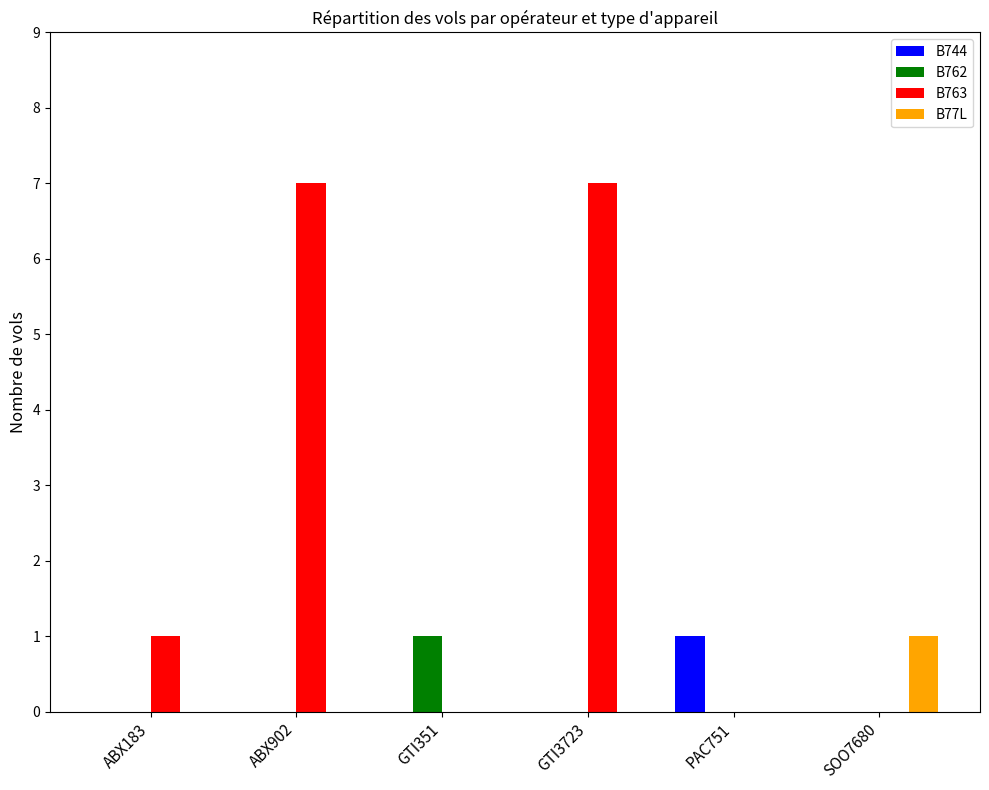

What is the total value across all series at GTI3723?

7